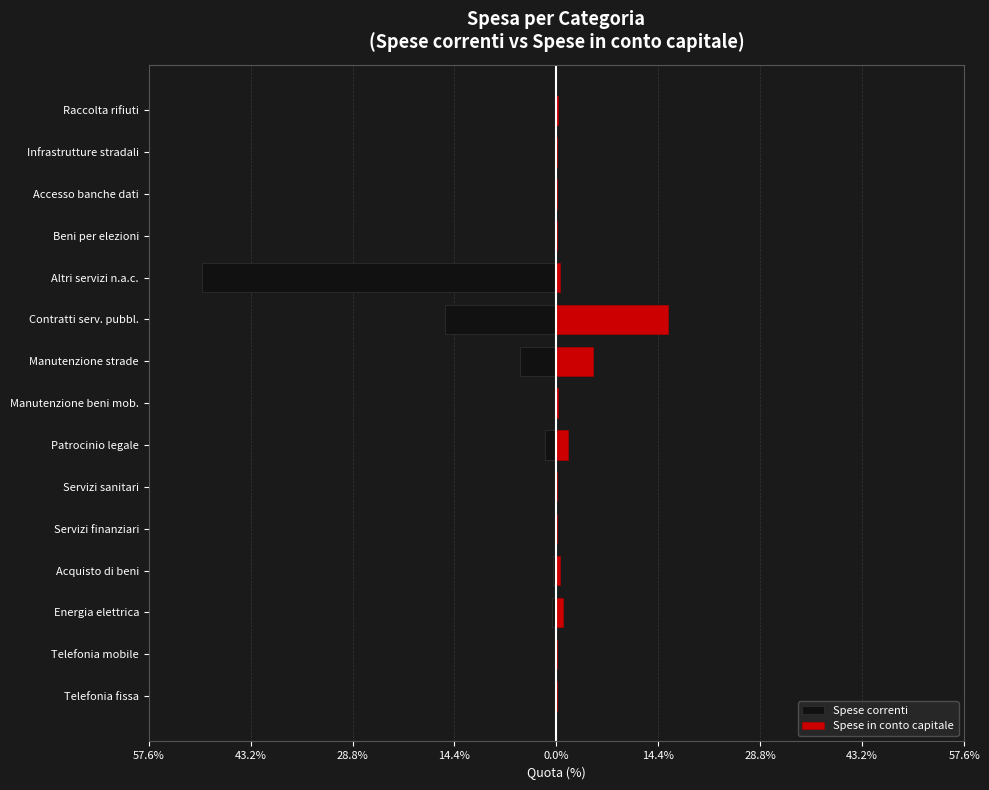

What is the sum of the Spese in conto capitale values at Servizi finanziari and Acquisto di beni?

0.6